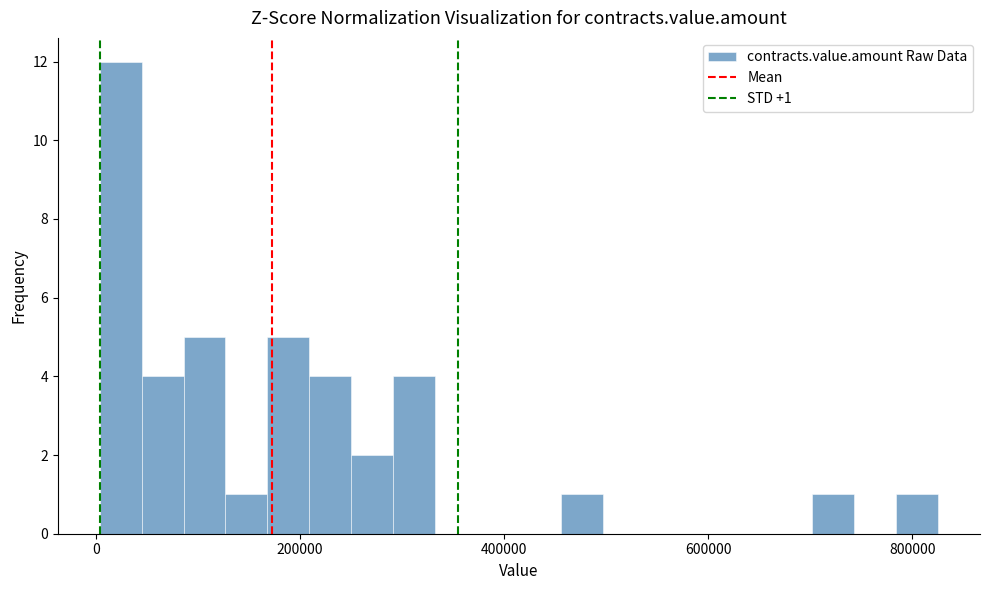

Read against the x-axis, roughly where is the centre of the tallest bar?

20000